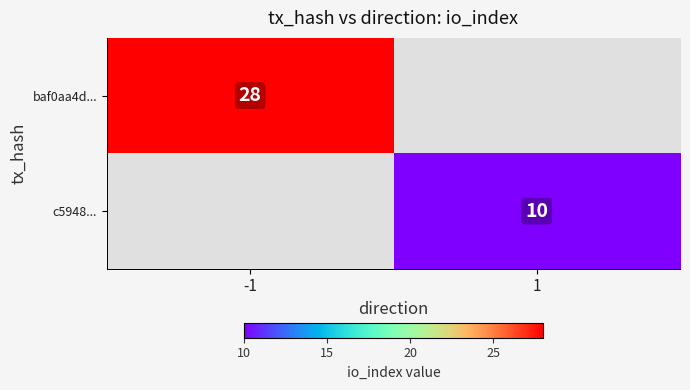

The value of baf0aa4d... at -1 is 7. True or false?

False